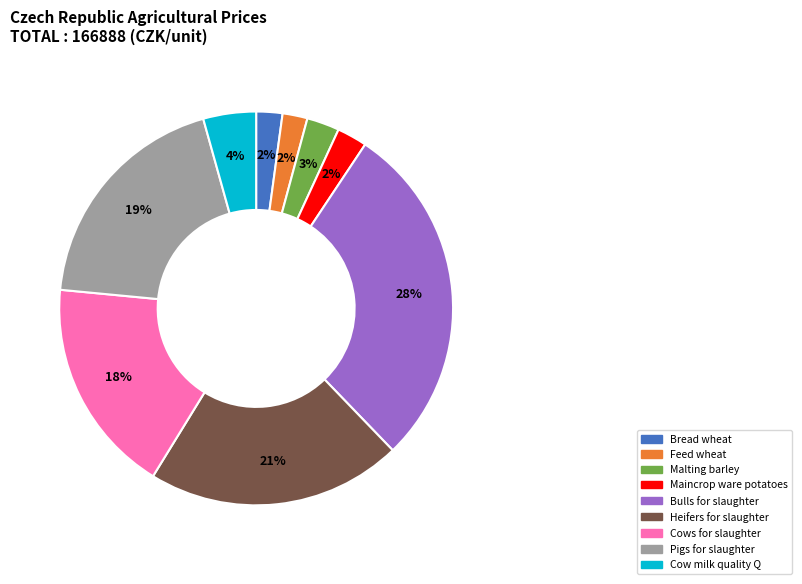

To the nearest percent, what is the difference between the largest and smallest slice percentages?

26%